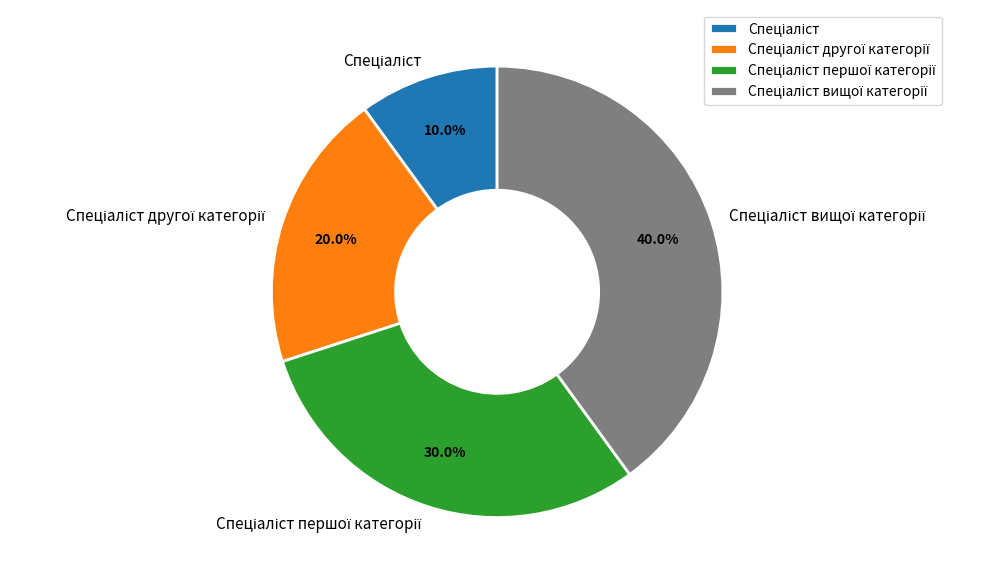

How many segments does this pie chart have?

4